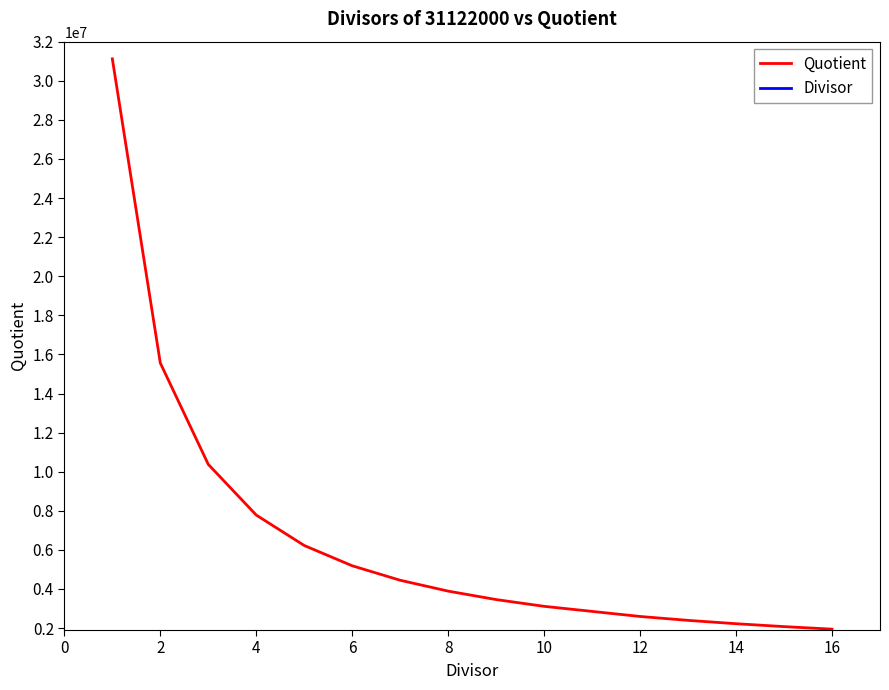

Rank the series by their average value, from lowest to highest.

Divisor, Quotient